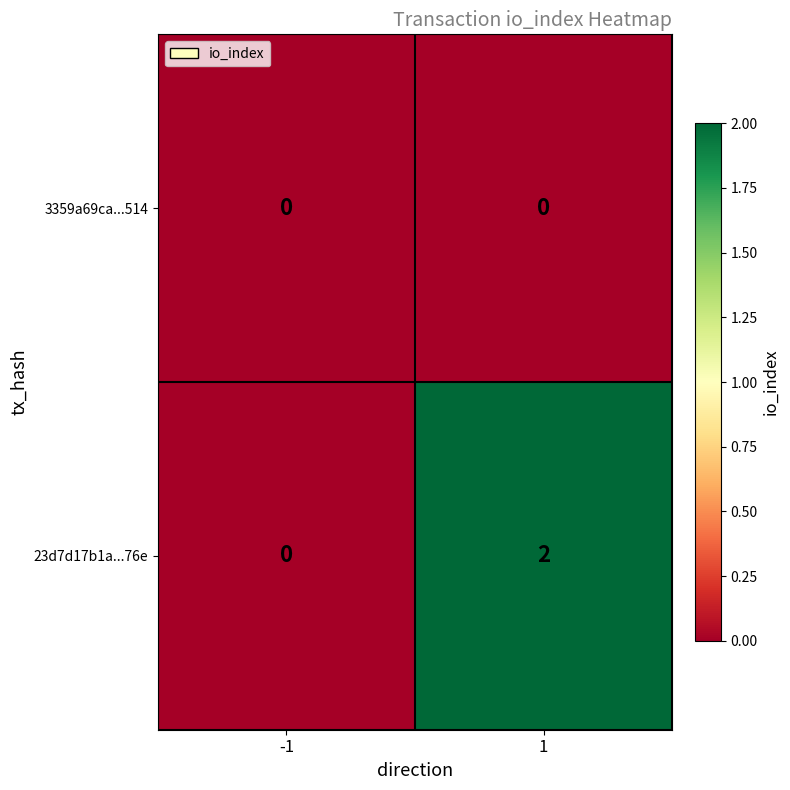

Between -1 and 1, which series saw the biggest shift?

23d7d17b1a...76e